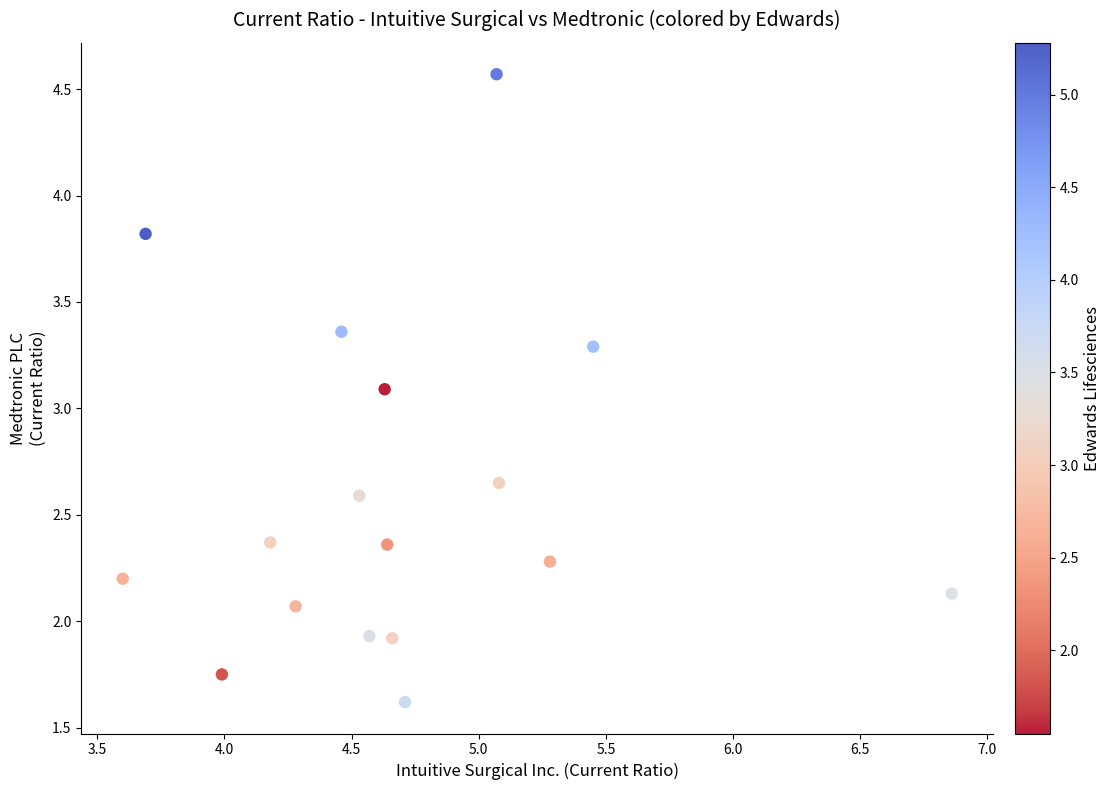

What is the range of X values (max minus min)?

3.3